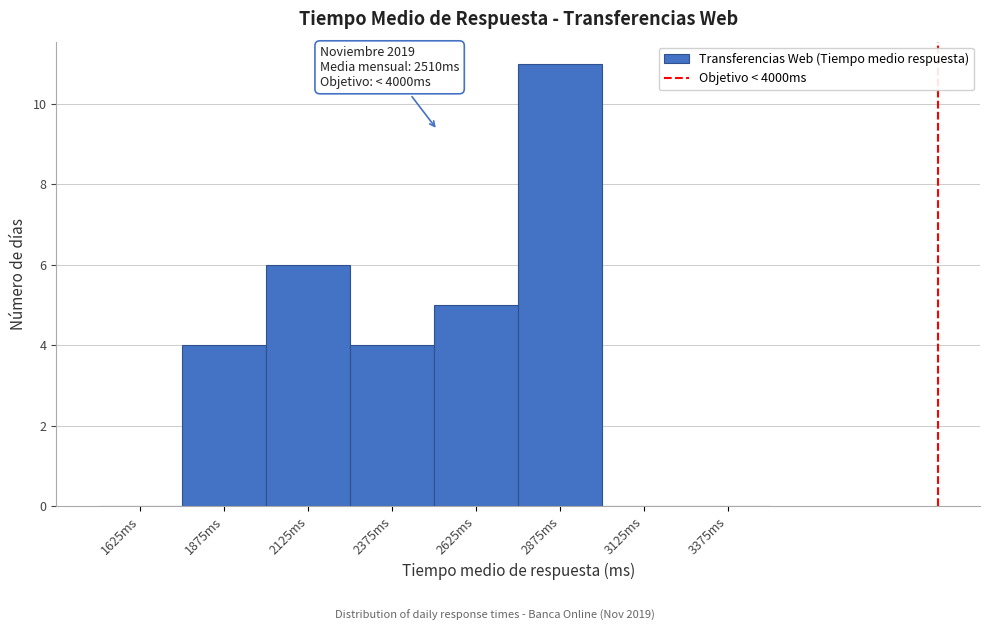

Over which range of the x-axis is the bar tallest?

2750 to 3000